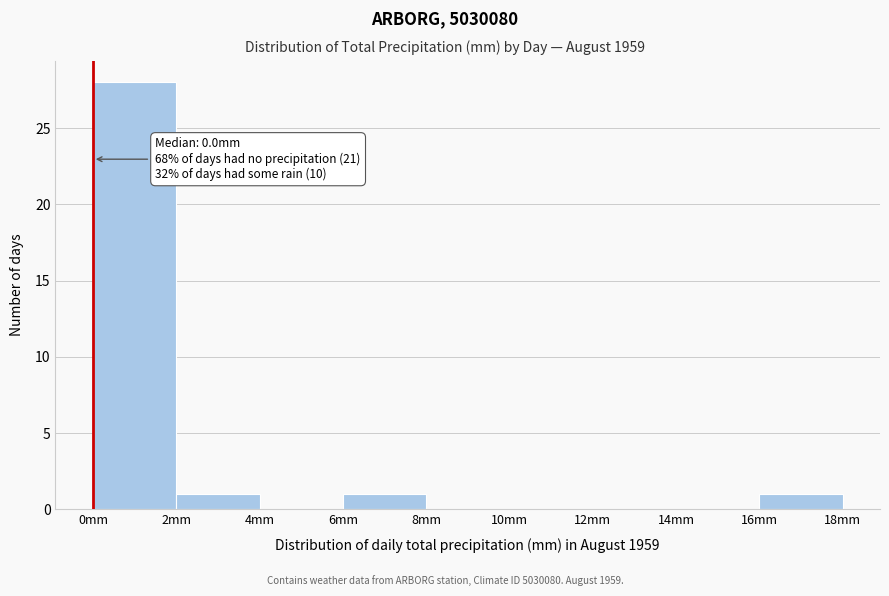

Over which range of the x-axis is the bar tallest?

0 to 2